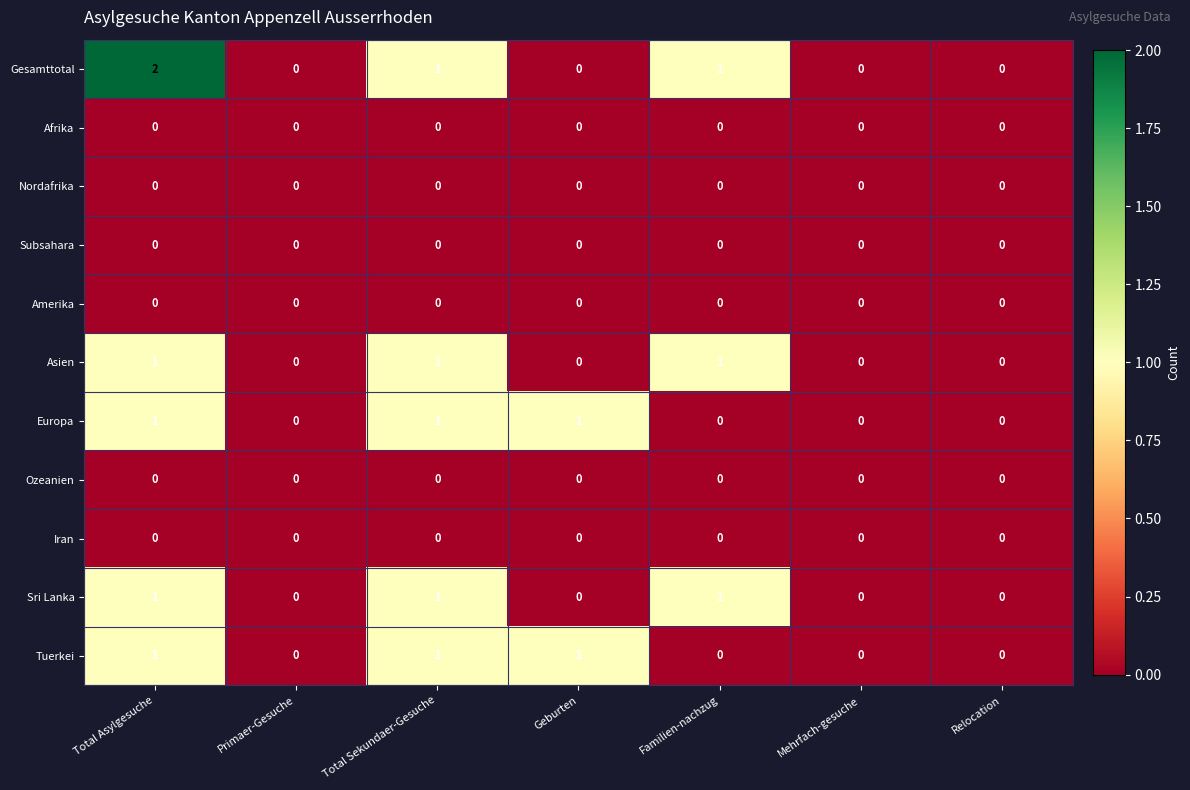

At which category is the sum across all series the highest?

Total Asylgesuche